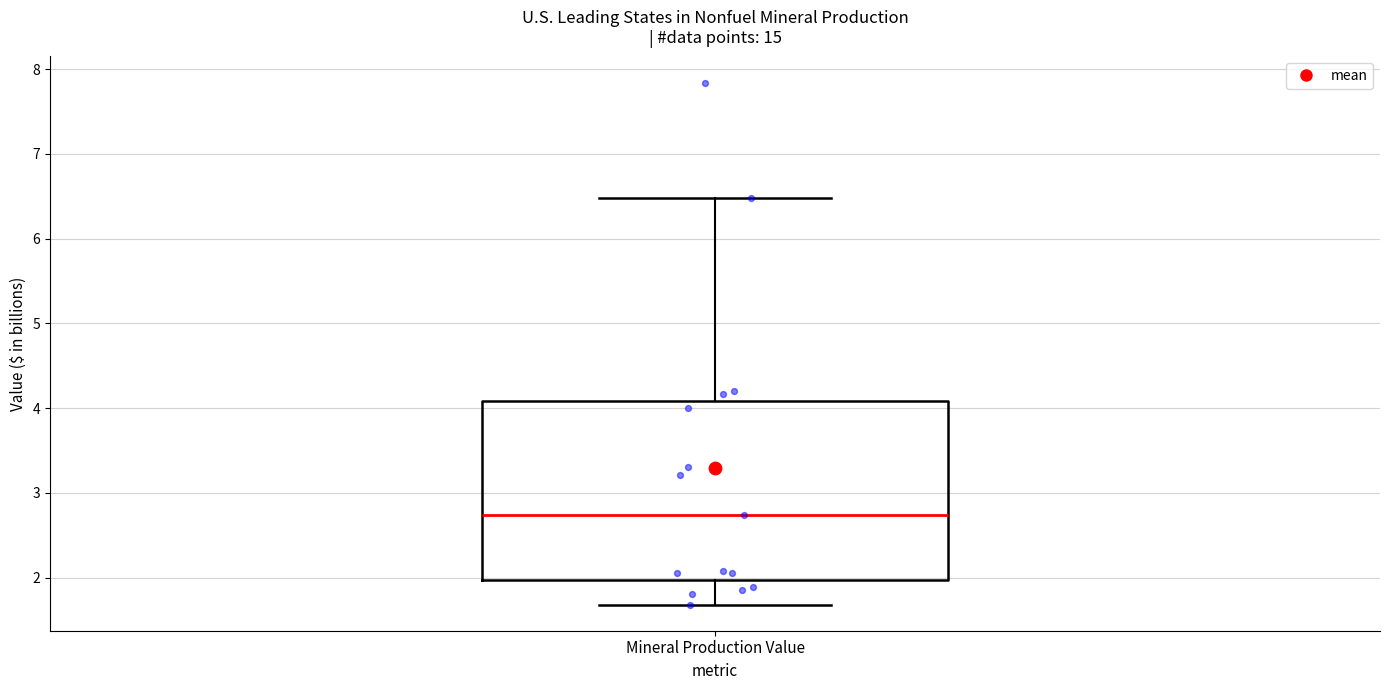

Read this box plot against the y-axis: the position of the median line, the range covered by the box, and the ends of both whiskers. The values are not printed on the chart, so give them approximately, as read against the axis.

median 2.7, box 2.0 to 4.1, whiskers 1.7 to 6.5